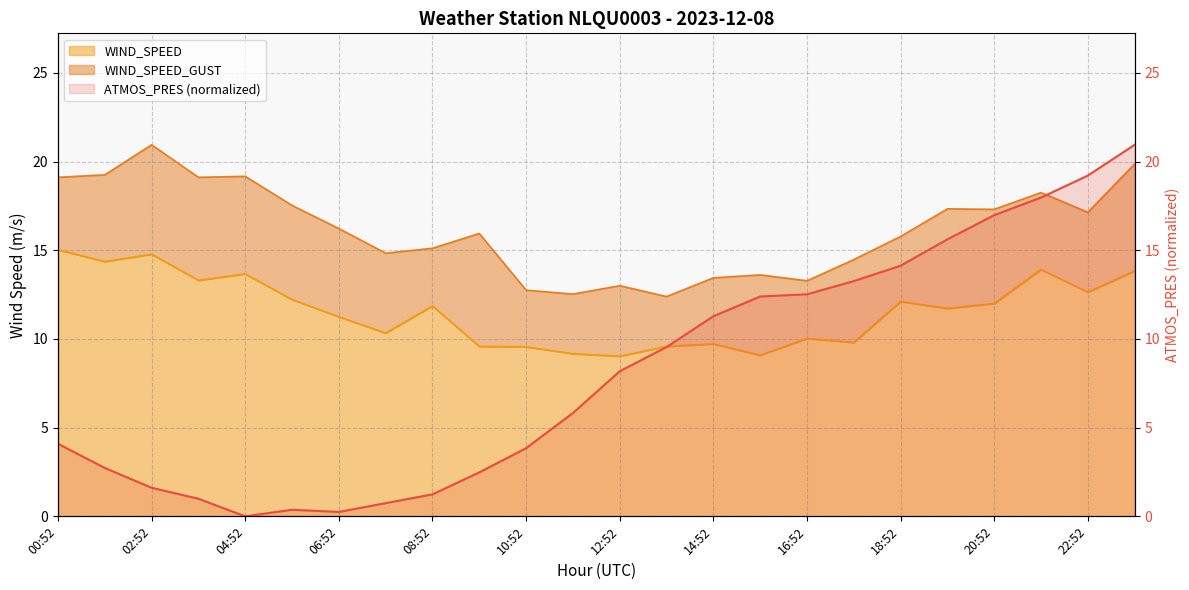

At 15:52, list the series in order from smallest to largest.

WIND_SPEED, ATMOS_PRES, WIND_SPEED_GUST